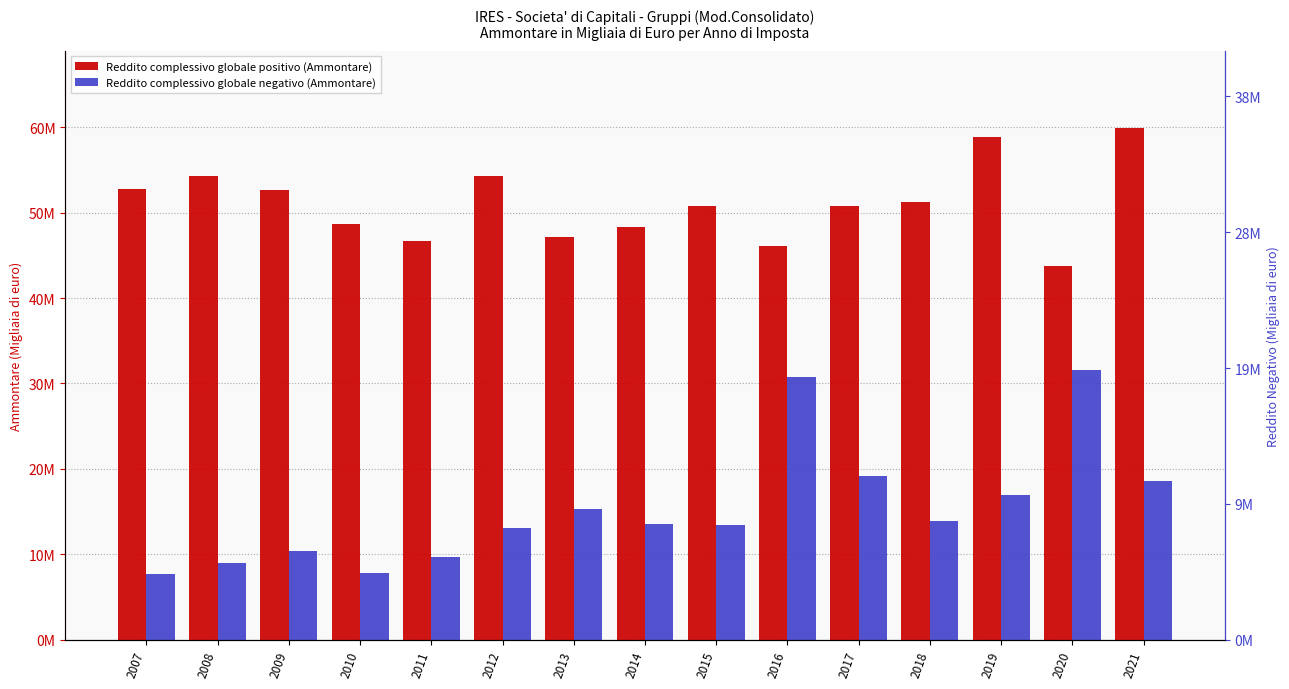

The value of Reddito complessivo globale negativo (Ammontare) at 2013 is 6606513.5. True or false?

False